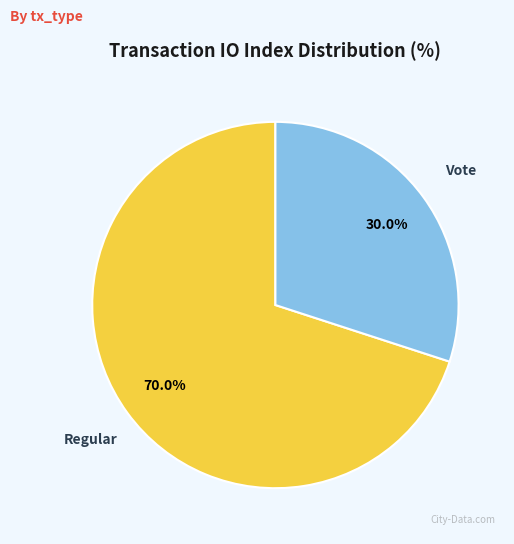

To the nearest percent, what portion does Vote represent?

30%